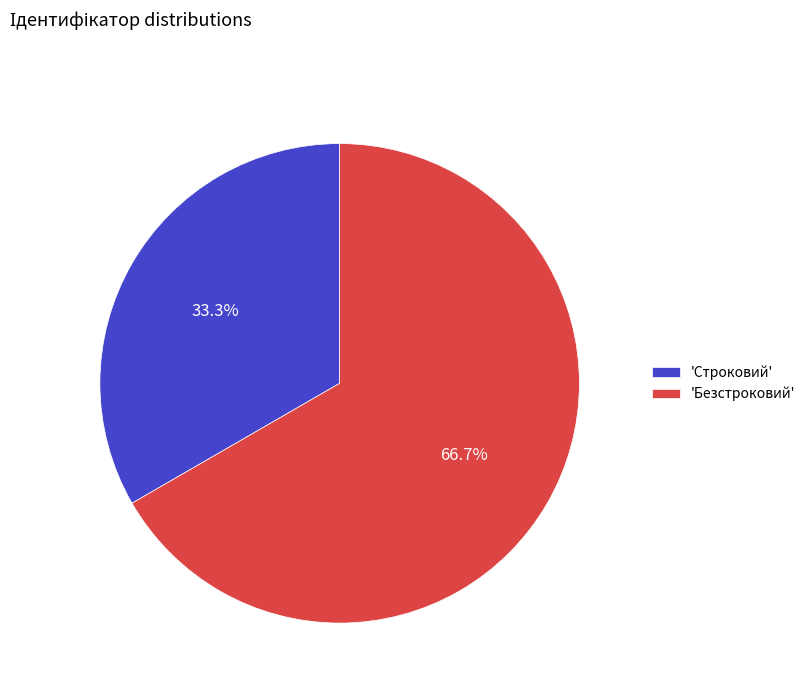

To the nearest percent, what is the difference between the largest and smallest slice percentages?

33%